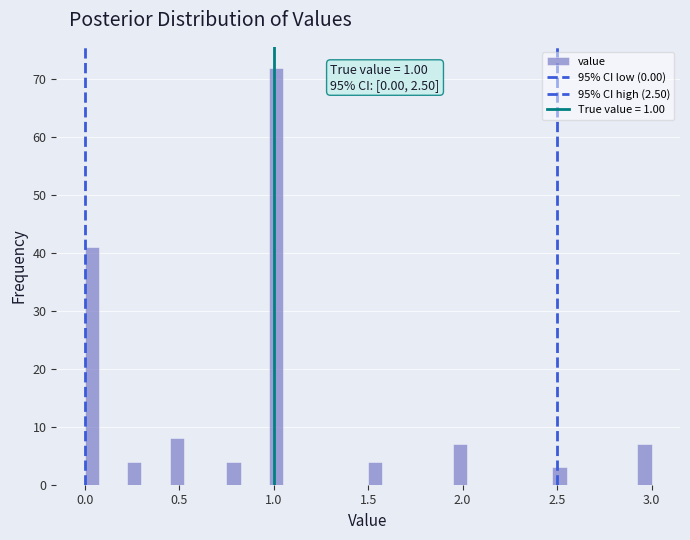

Around what value on the x-axis is the tallest bar? Give the approximate position of its centre, as read against the axis.

1.00